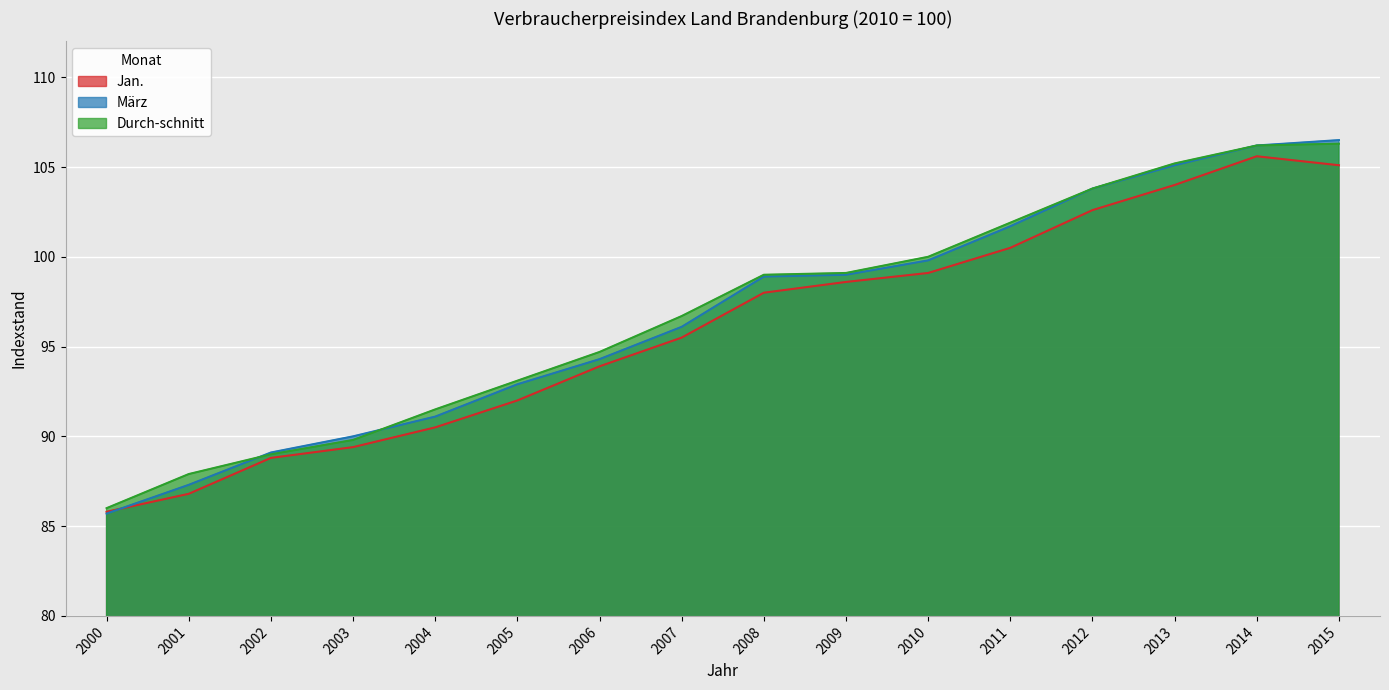

List the series in order of their peak value, lowest first.

Jan., Durch-schnitt, März